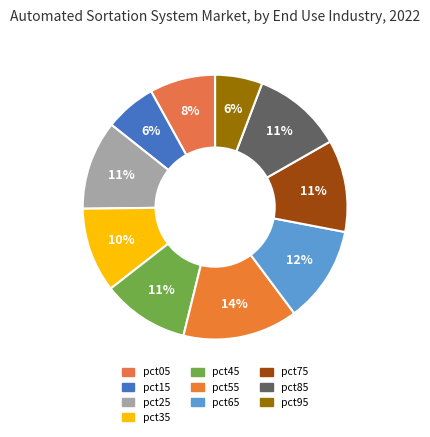

True or false: pct85 accounts for 20% of the total.

False